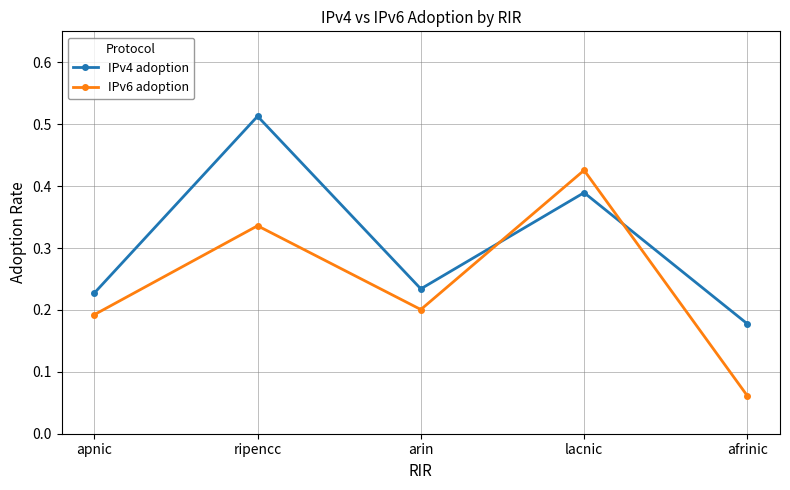

At how many categories does at least one series exceed 0?

5